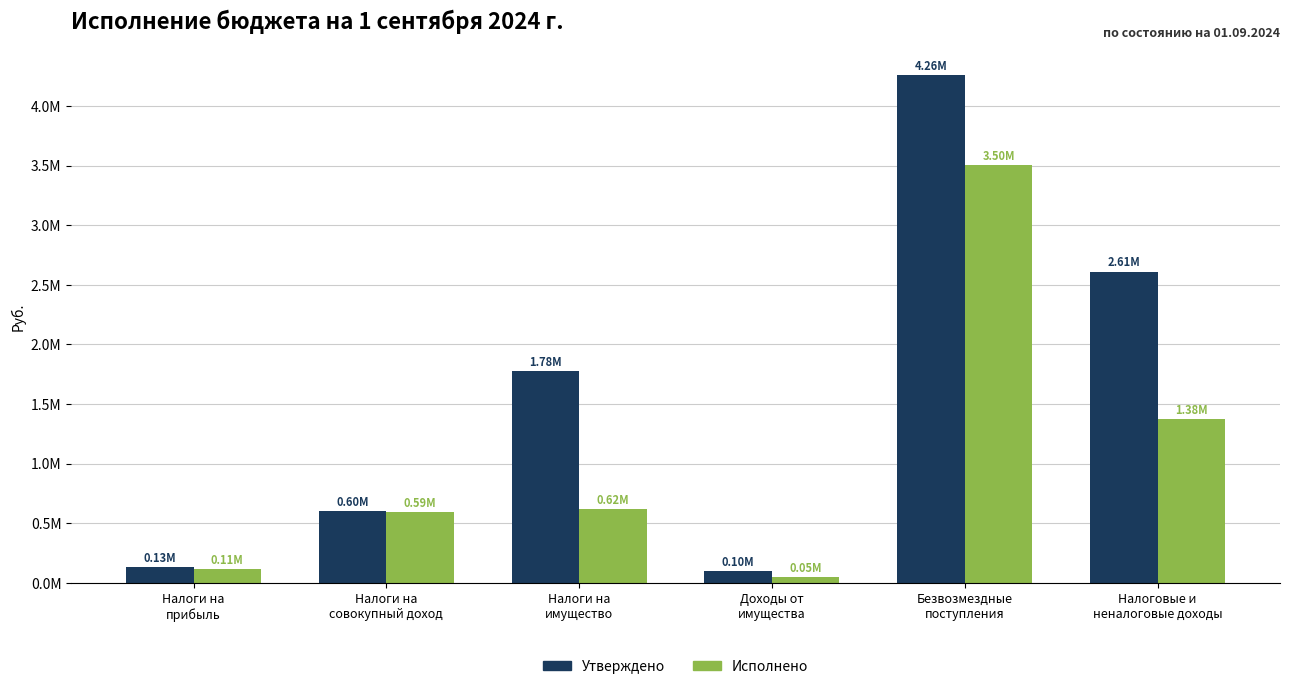

Which series changed the most between Налоги на
прибыль and Налоги на
совокупный доход?

Исполнено